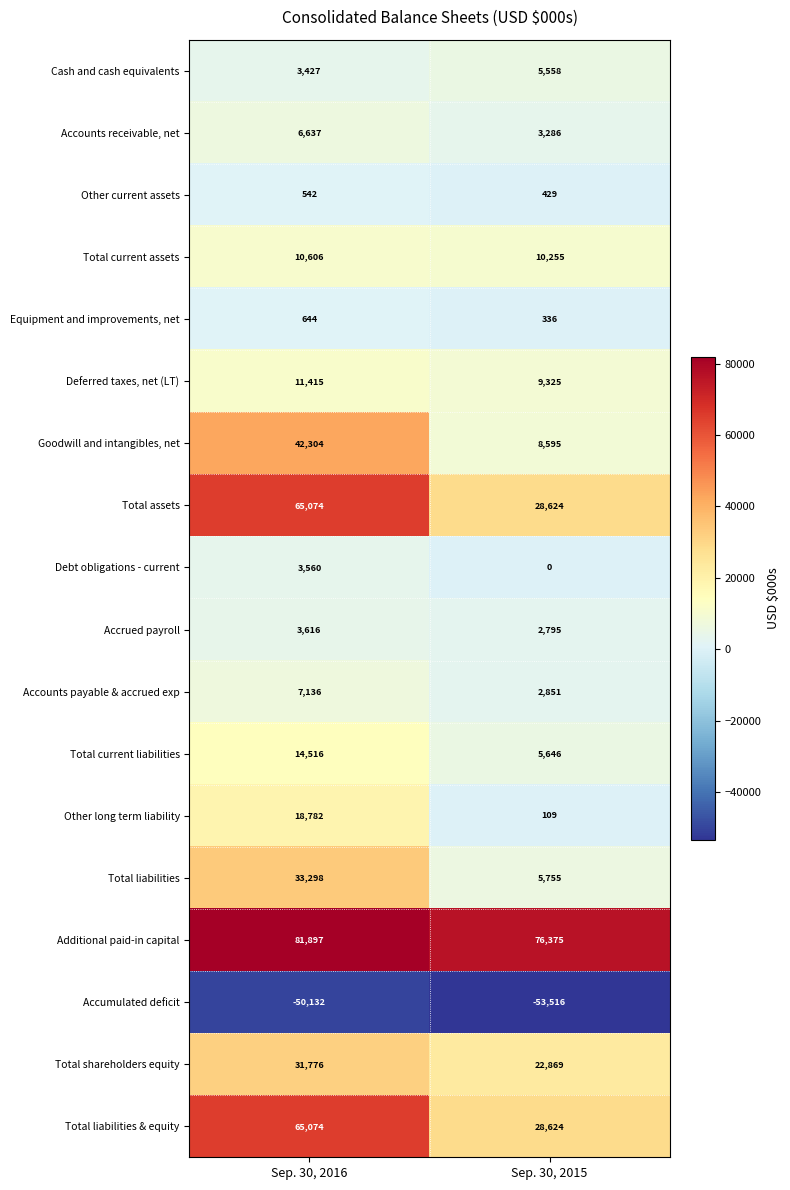

Read the Total current assets value at Sep. 30, 2016.

10606